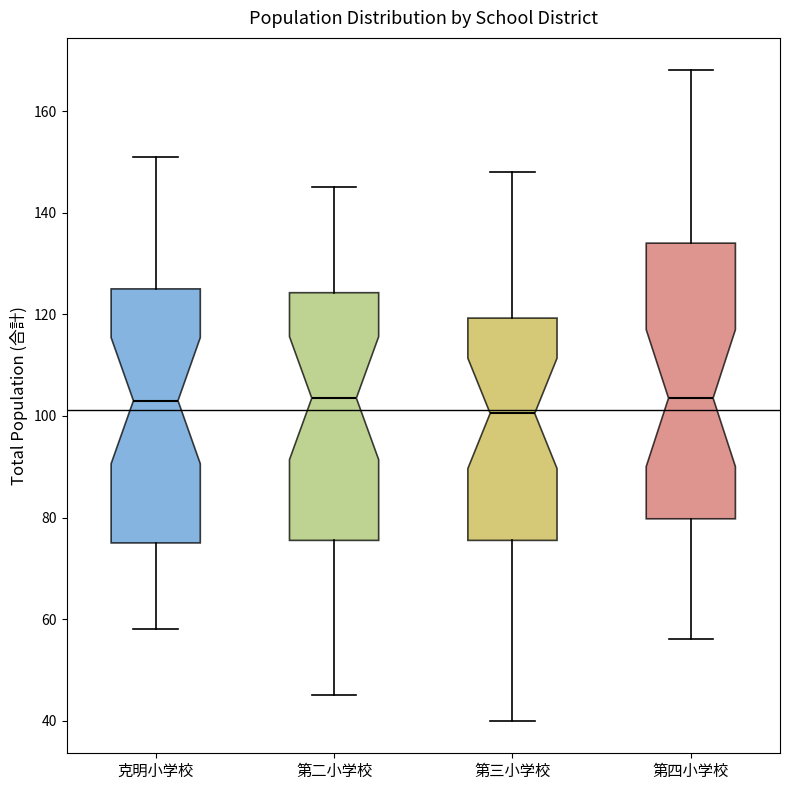

Which box has the lowest median line?

第三小学校